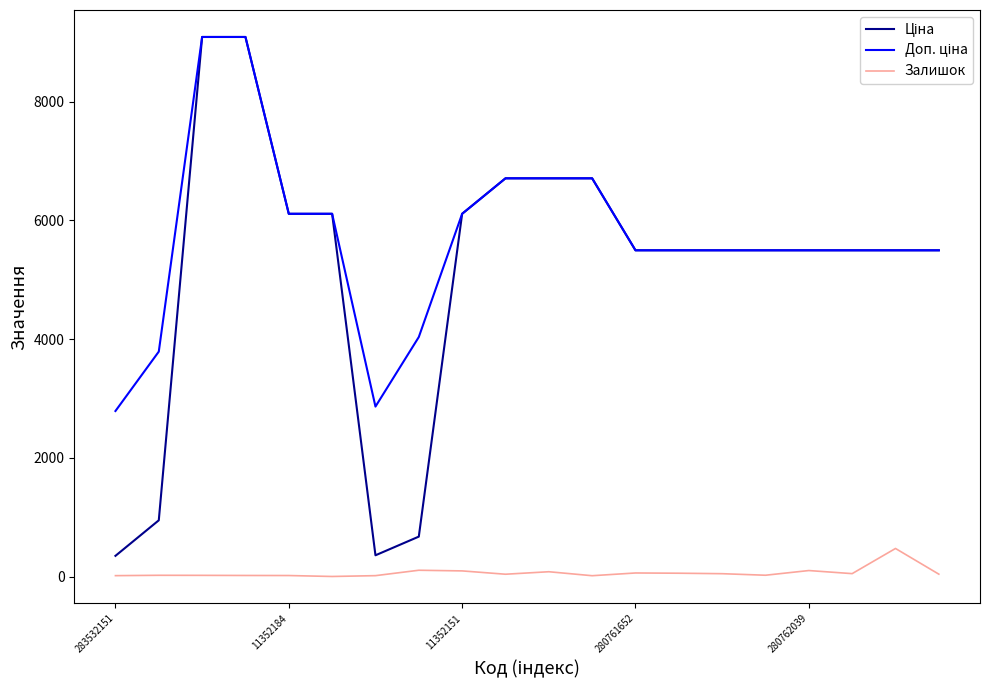

Does the chart display data point markers on the line(s)?

No